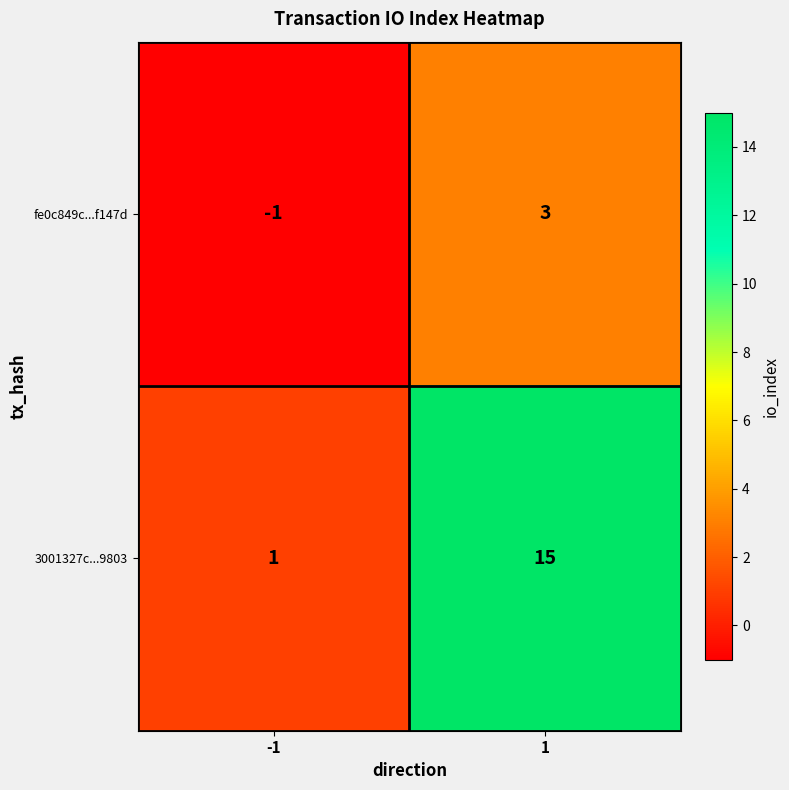

What is the difference between the maximum and minimum values in the fe0c849c...f147d series?

4